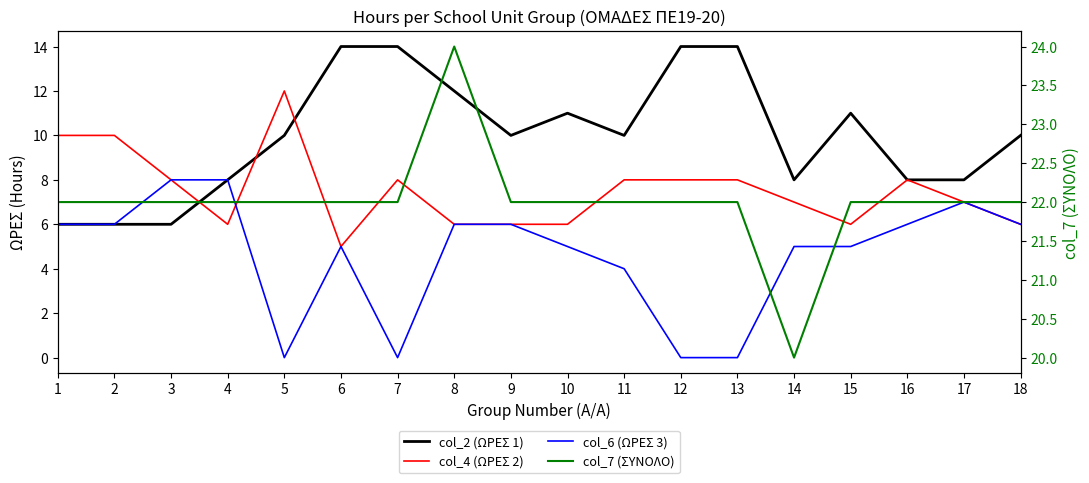

How many col_6 (ΩΡΕΣ 3) values are between 4 and 6?

11